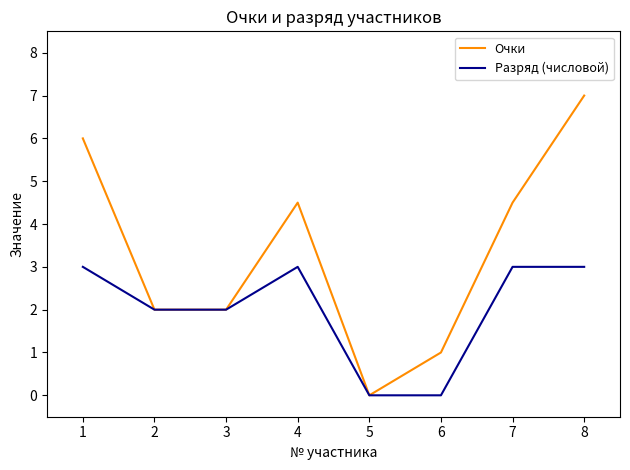

The value of Разряд (числовой) at 7 is 4.8. True or false?

False